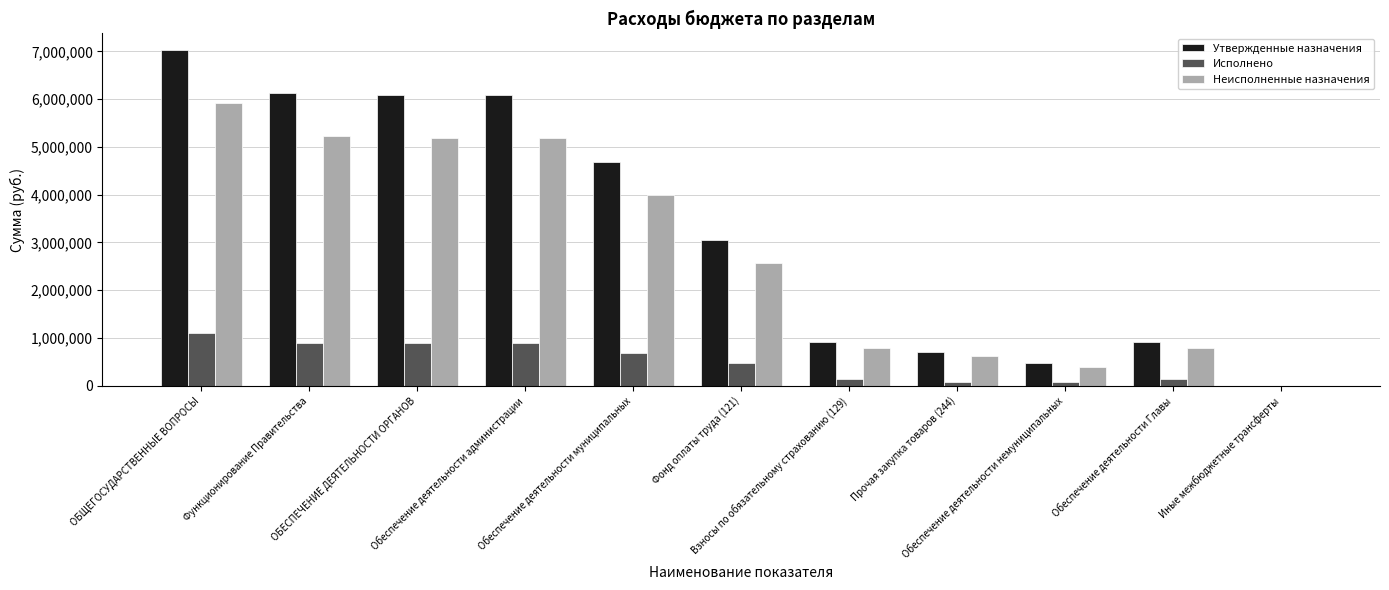

What are all the series names shown in the legend?

Утвержденные назначения, Исполнено, Неисполненные назначения